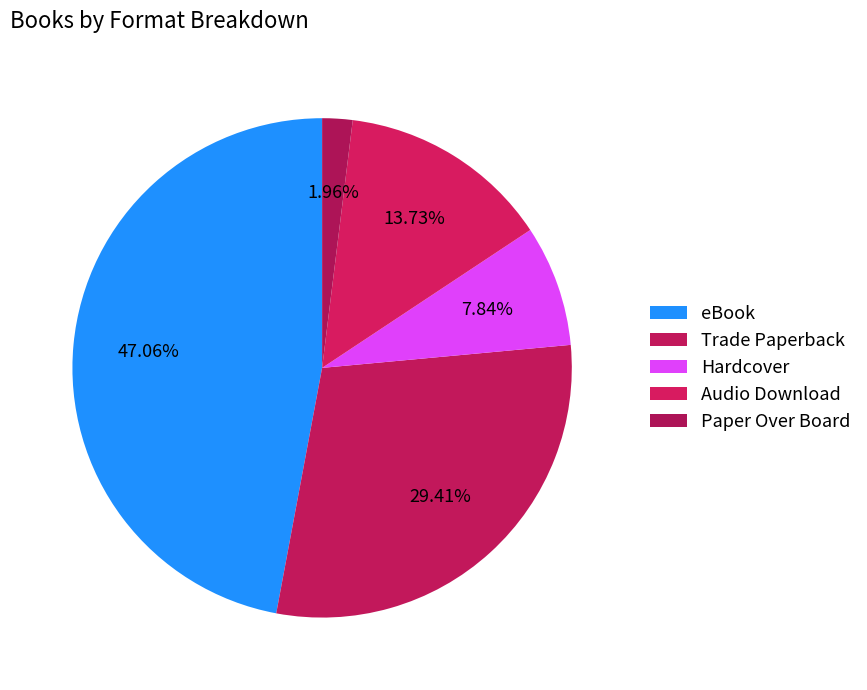

True or false: Trade Paperback accounts for 29% of the total.

True